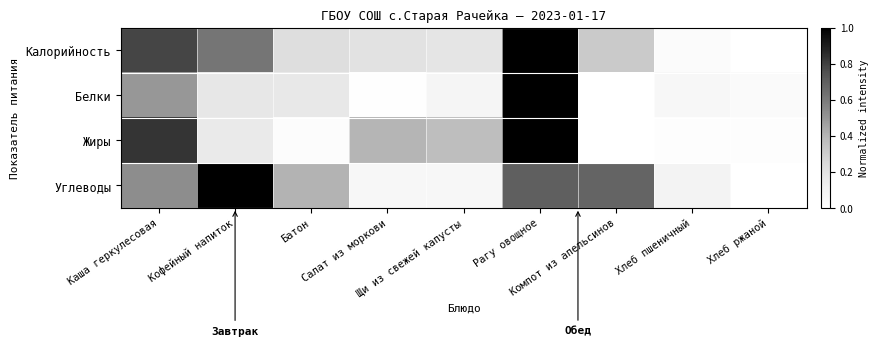

List the series in order of their peak value, lowest first.

Калорийность, Белки, Жиры, Углеводы